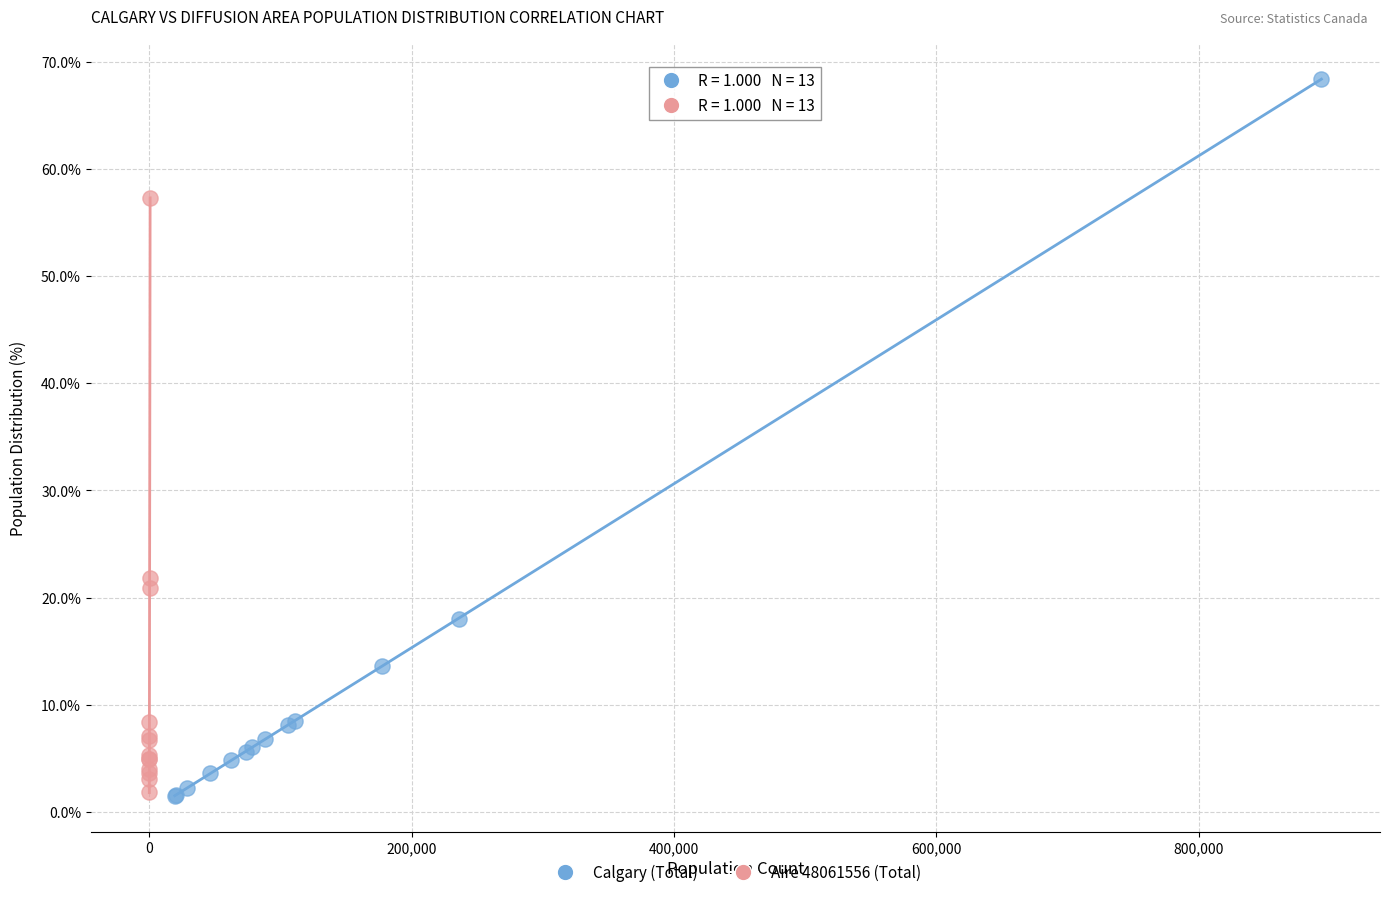

Which series has the widest spread of Y values?

Calgary (Total)